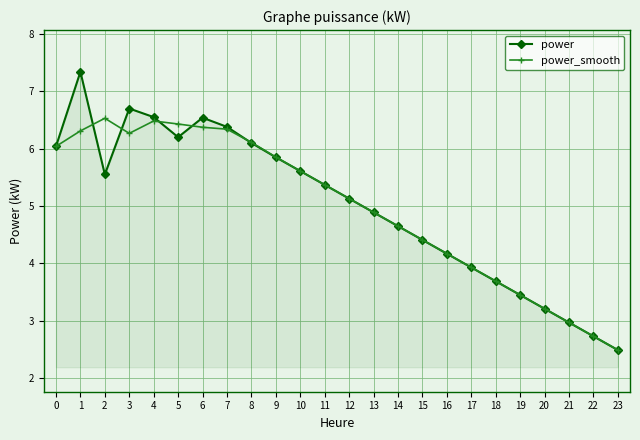

What is the difference between the maximum and minimum values in the power_smooth series?

4.0